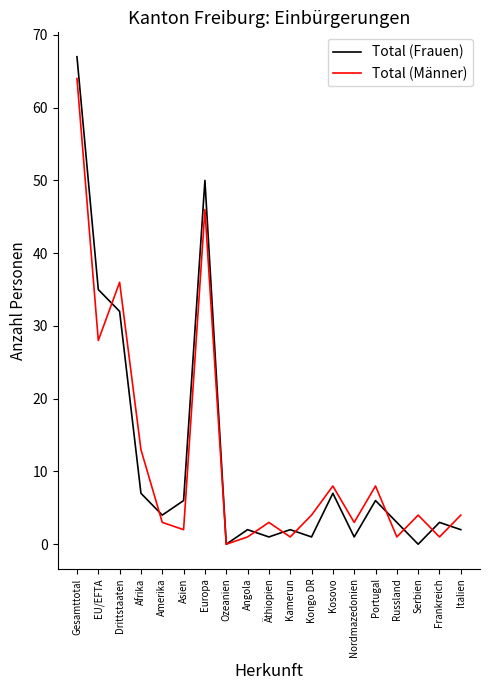

Where do Total (Frauen) and Total (Männer) first cross each other?

EU/EFTA and Drittstaaten